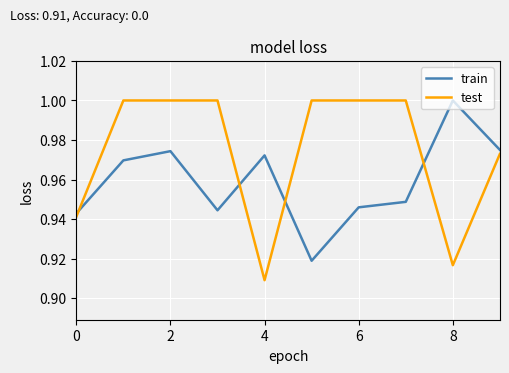

Rank the series by their average value, from lowest to highest.

train, test